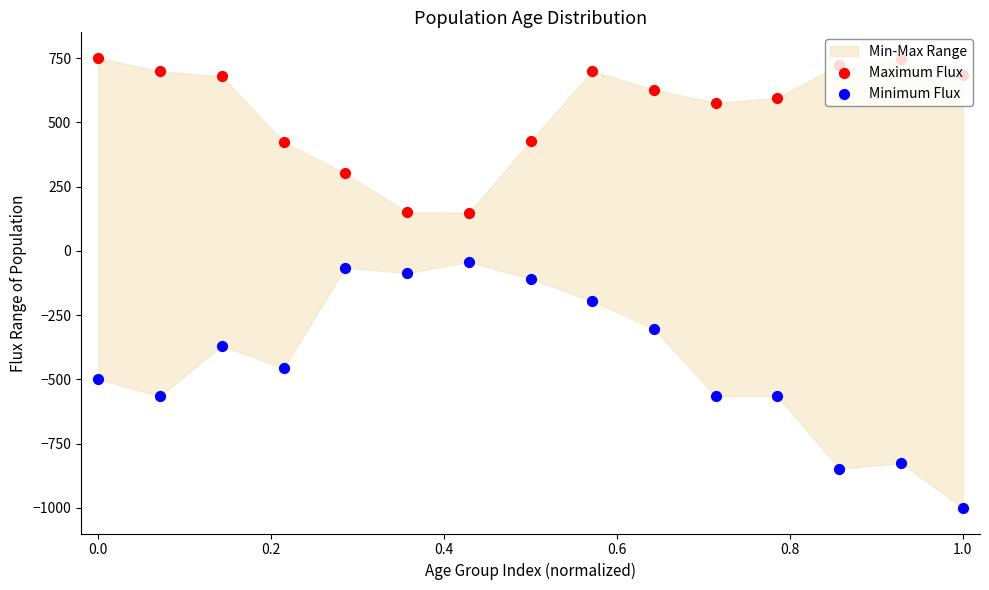

What are all the series names shown in the legend?

Maximum Flux, Minimum Flux